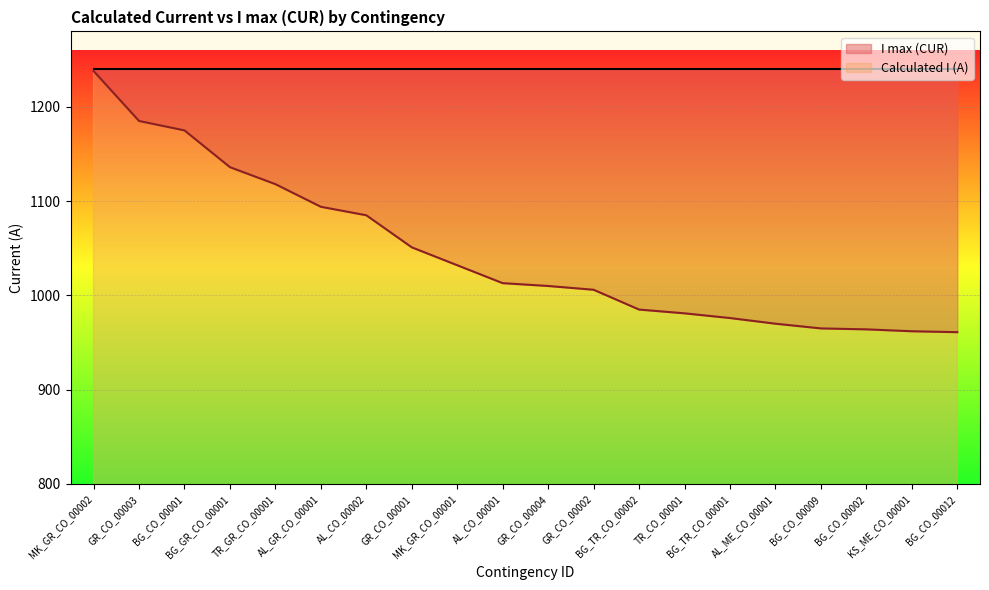

Reading left to right, transcribe all the data shown in this chart.

1238	1185	1175	1136	1118	1094	1085	1051	1032	1013	1010	1006	985	981	976	970	965	964	962	961